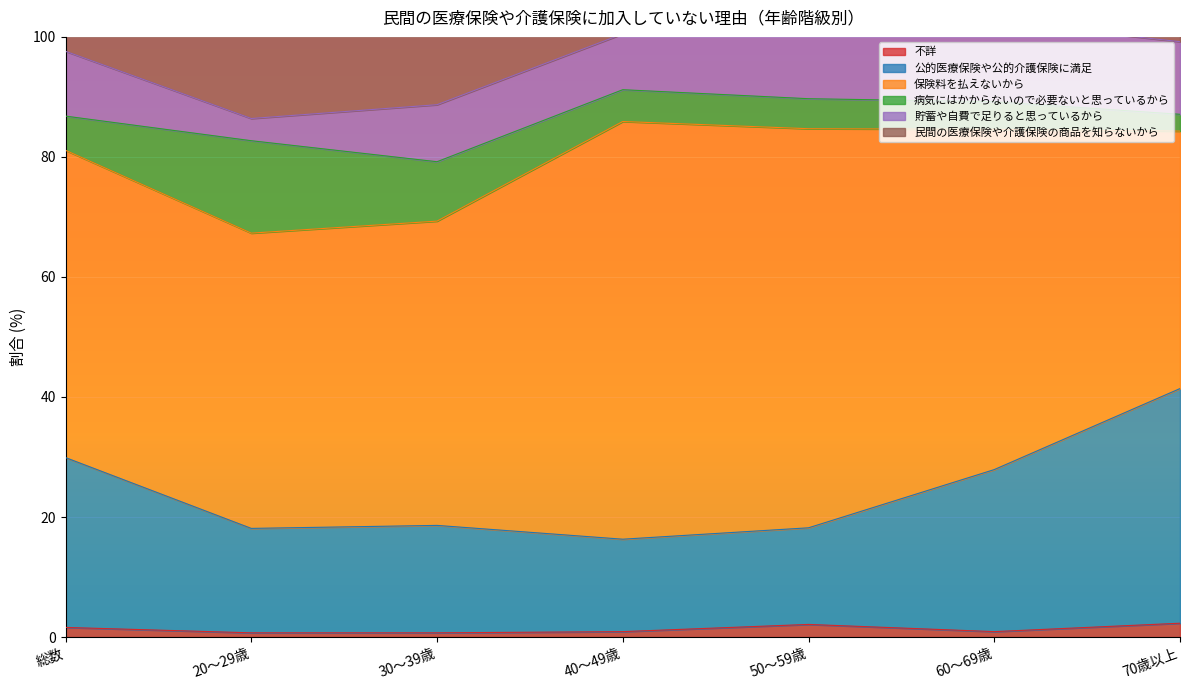

In 不詳, how many points are higher than both neighbors (excluding endpoints)?

1